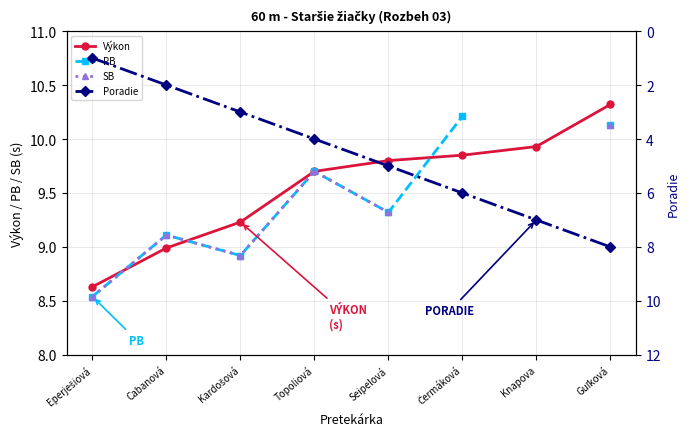

Is the value of SB at Topoliová greater than the value of Poradie at Čermáková?

Yes